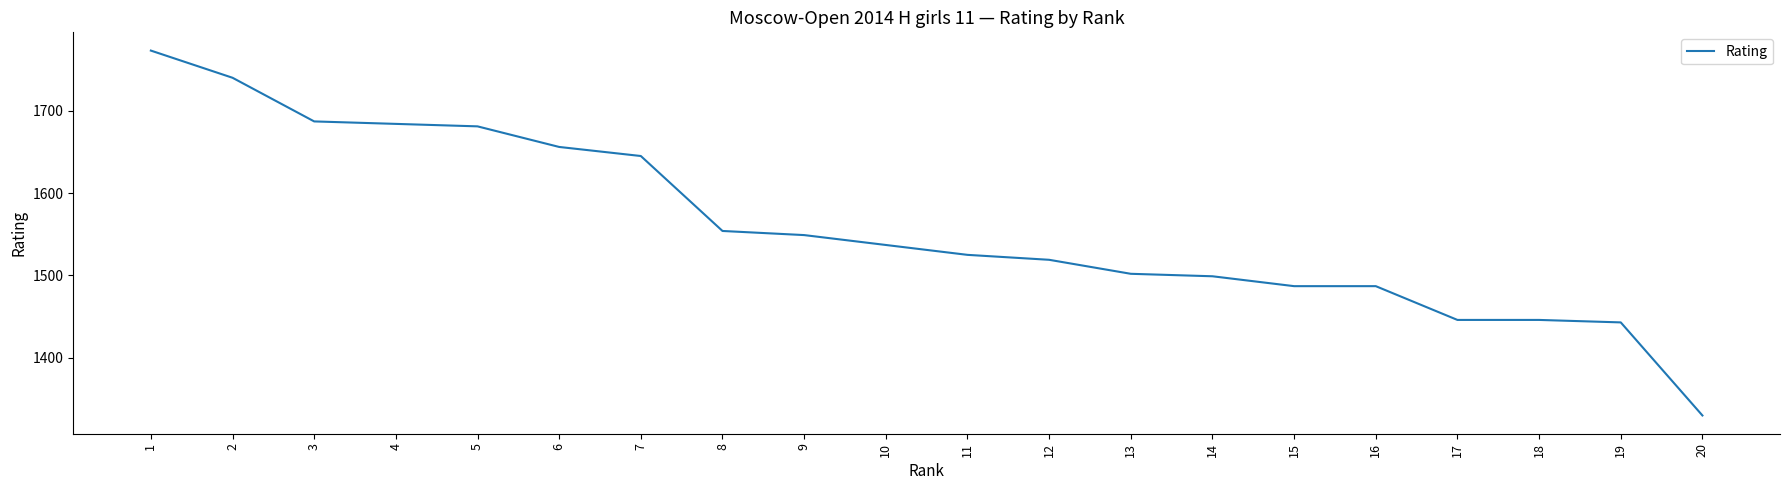

How many categories are shown in the chart?

20